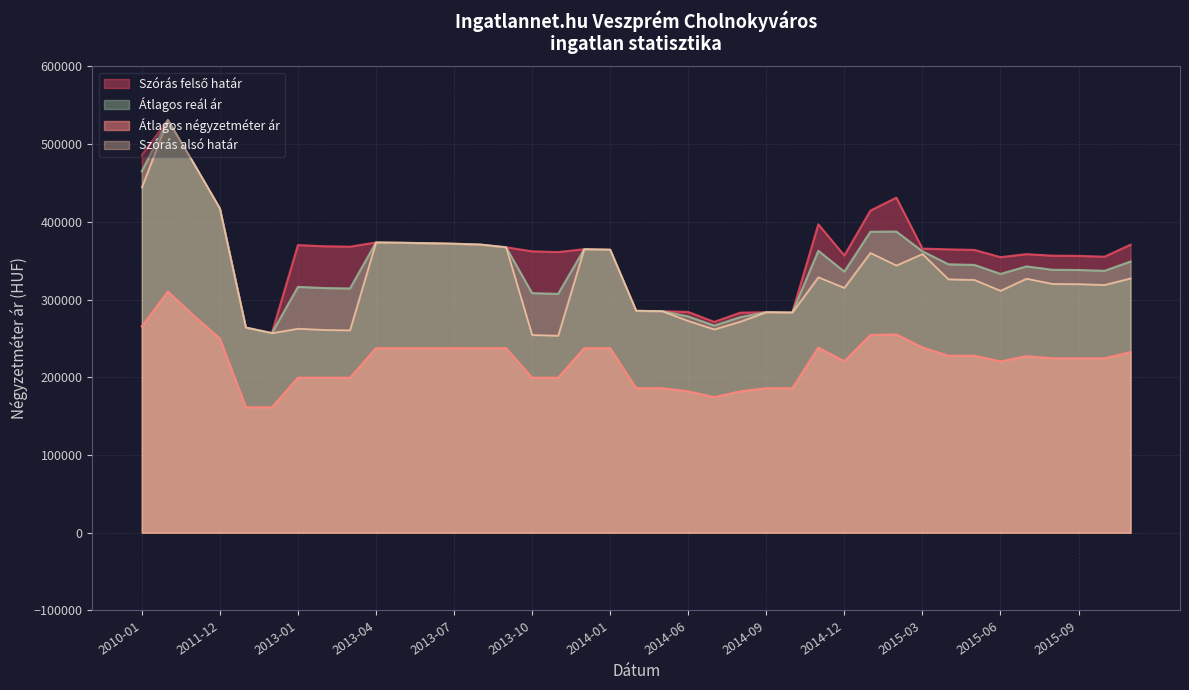

Reading left to right, what are all the values shown in this chart?

Átlagos négyzetméter ár: 265502	310416	279166	250000	161481	161481	199490	199490	199490	237500	237500	237500	237500	237500	237500	199490	199490	237500	237500	186000	186000	181928	174484	181928	186000	186000	238286	220588	254489	255103	238443	227760	227760	220367	227168	224459	224459	224459	232382
Szórás alsó határ: 444214	531117	474840	417170	263949	256830	262536	261057	260485	373434	373048	372470	371798	370747	367254	254490	253552	364747	364103	285510	285006	272518	261716	271610	283718	283291	328745	315090	360071	343860	358642	326086	325311	311383	326880	320175	319923	318837	327263
Szórás felső határ: 485808	531117	474840	417170	263949	256830	370042	368563	367991	373434	373048	372470	371798	370747	367254	361996	361058	364747	364103	285510	285006	284032	271256	283124	283718	283291	396743	356684	414361	431082	365510	364586	363811	354541	358404	356433	356181	355095	370629
Átlagos reál ár: 465011	531117	474840	417170	263949	256830	316289	314810	314238	373434	373048	372470	371798	370747	367254	308243	307305	364747	364103	285510	285006	278275	266486	277367	283718	283291	362744	335887	387216	387471	362076	345336	344561	332962	342642	338304	338052	336966	348946